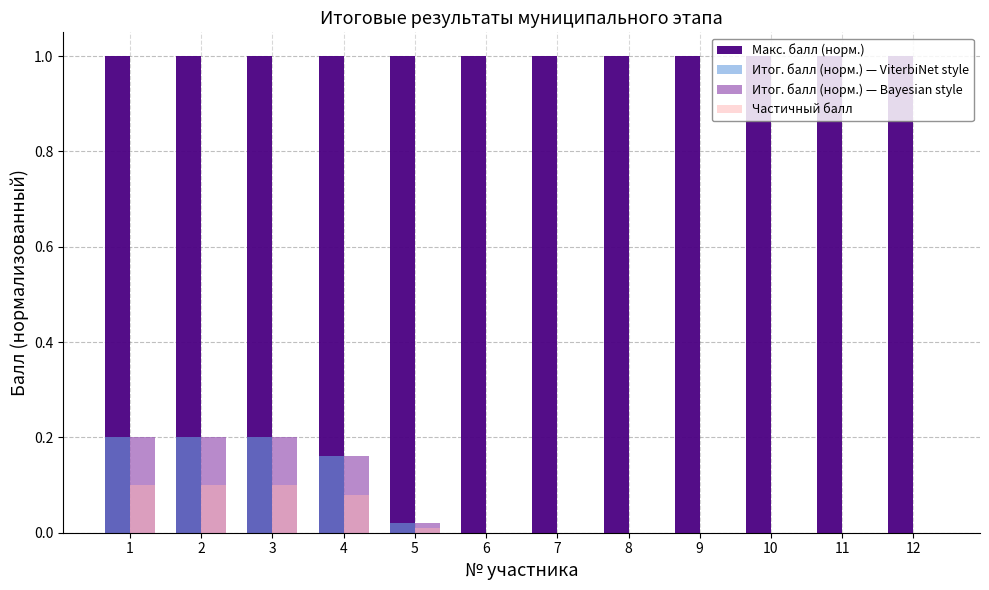

What is the sum of the Макс. балл (норм.) values at 1 and 7?

2.0